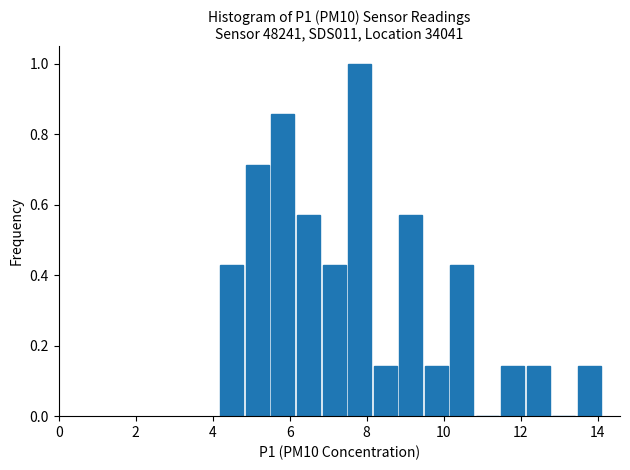

Read against the x-axis, roughly where is the centre of the tallest bar?

7.8